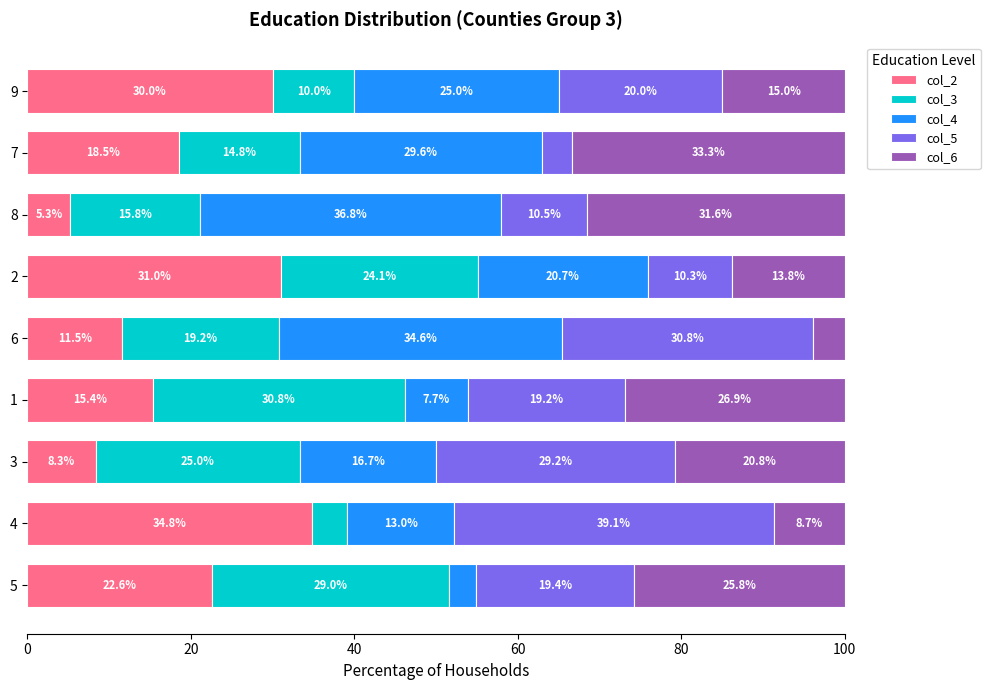

What is the highest value of the col_2 series?

34.8